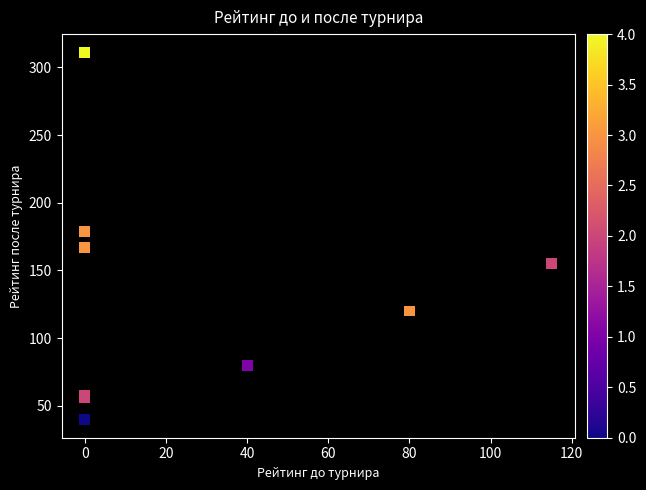

What Y value in the scatter plot is closest to 175?

179